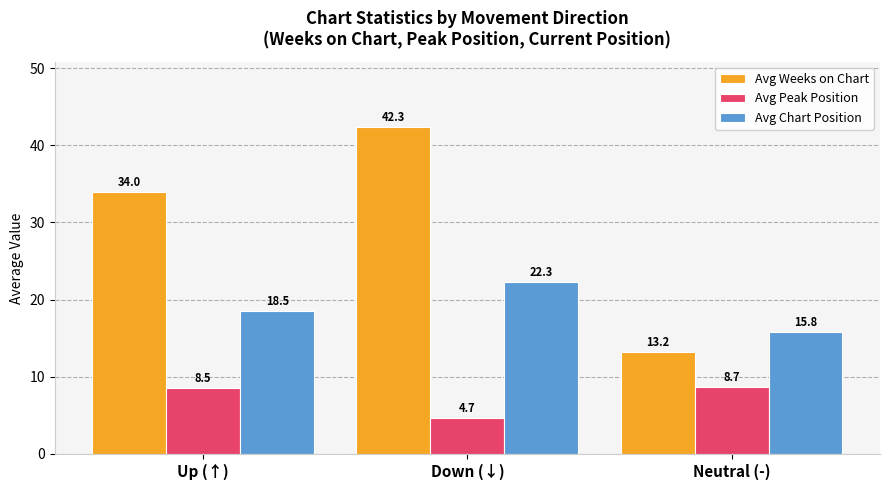

Rank the series at Neutral (-) from lowest to highest value.

Avg Peak Position, Avg Weeks on Chart, Avg Chart Position